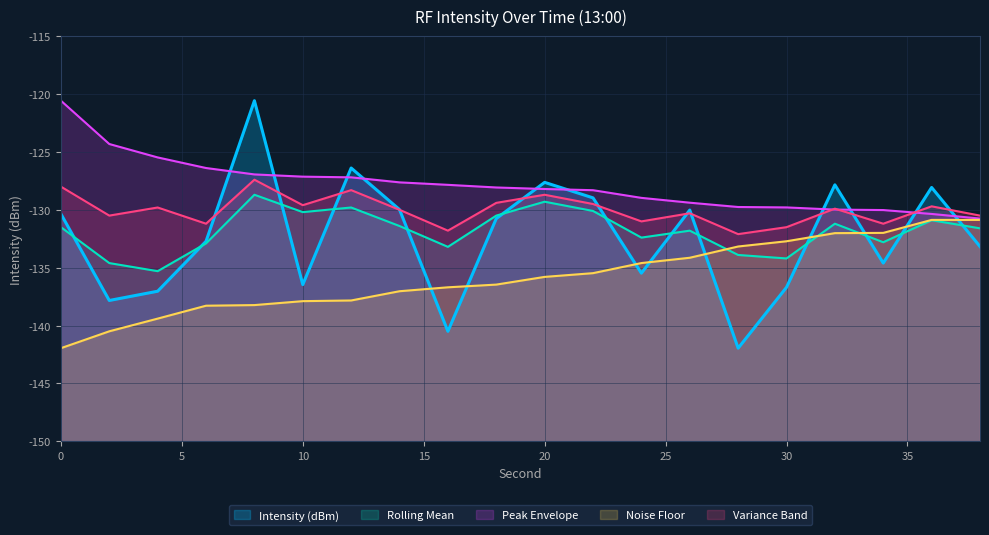

What are all the series names shown in the legend?

Intensity (dBm), Rolling Mean, Peak Envelope, Noise Floor, Variance Band